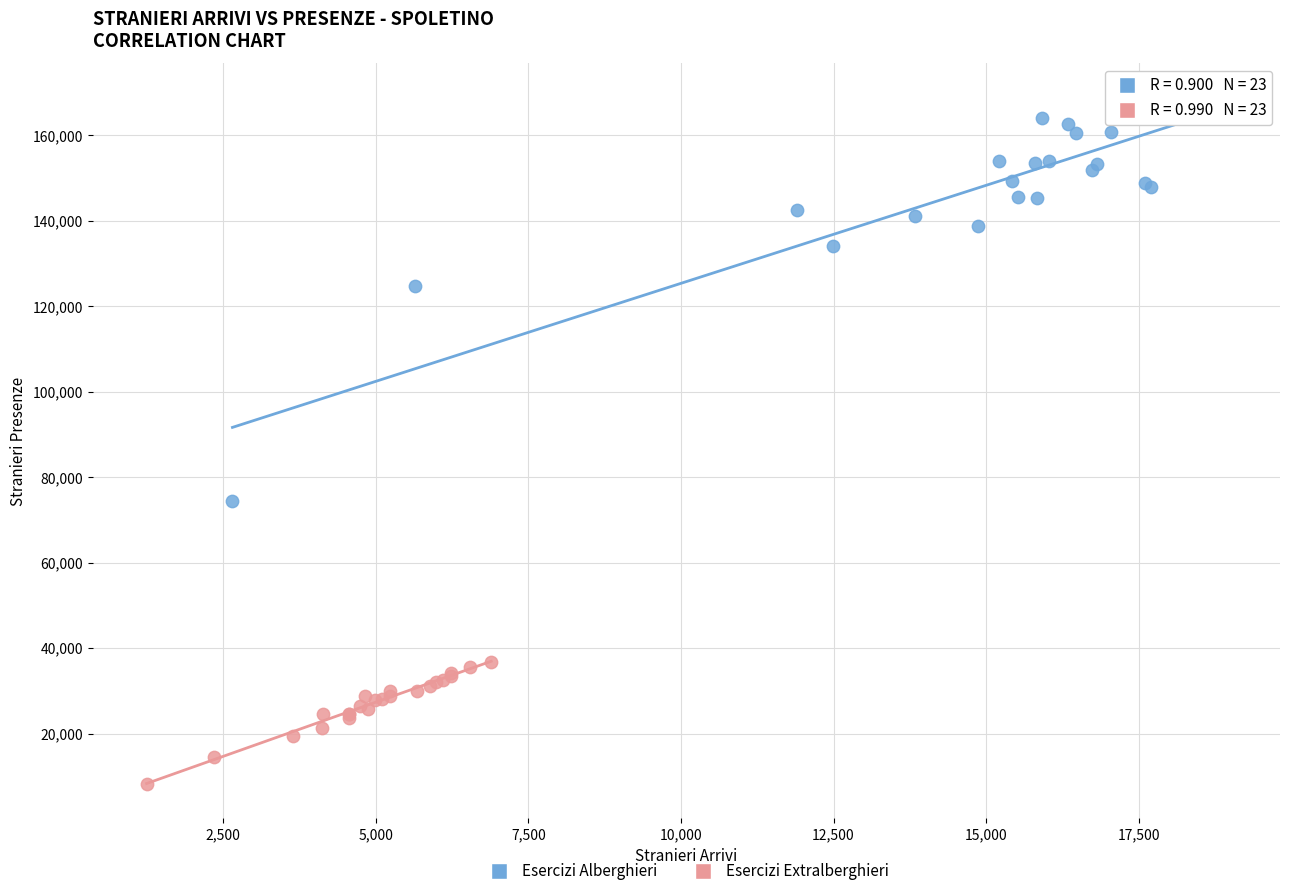

What are all the series names shown in the legend?

Esercizi Alberghieri, Esercizi Extralberghieri